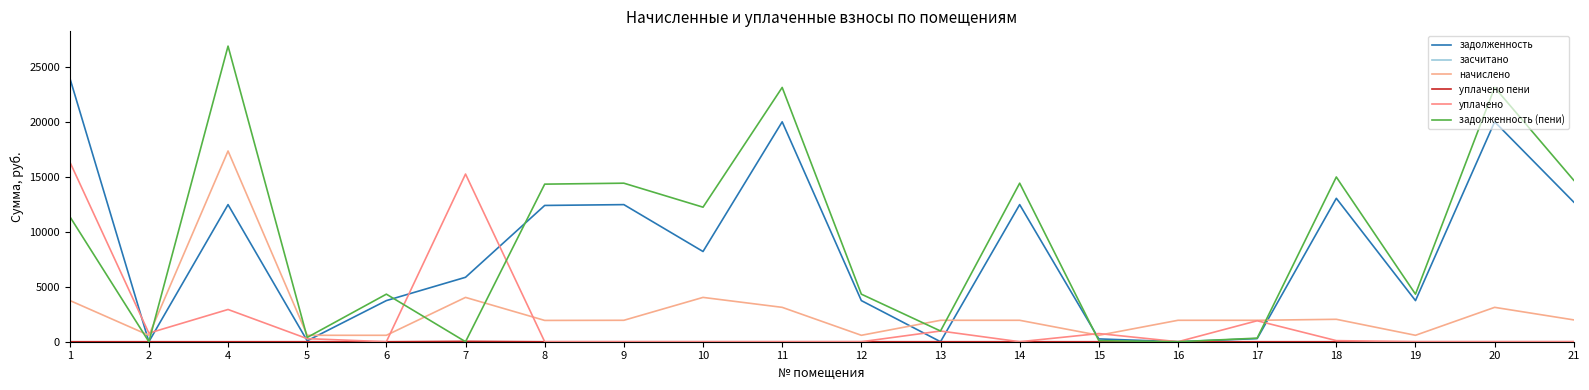

True or false: засчитано and задолженность cross at least once.

False